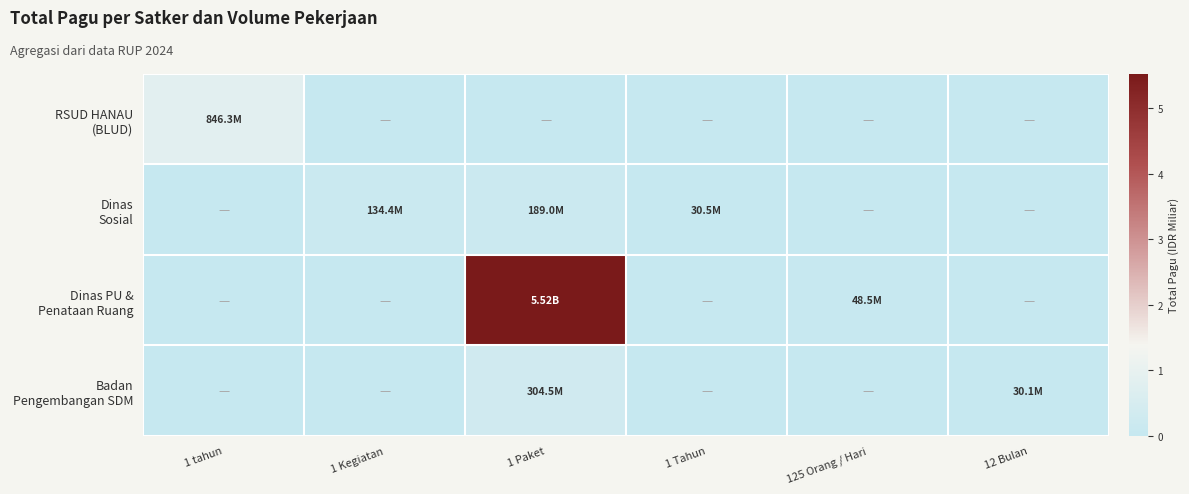

What is the maximum value shown in the chart?

5.5